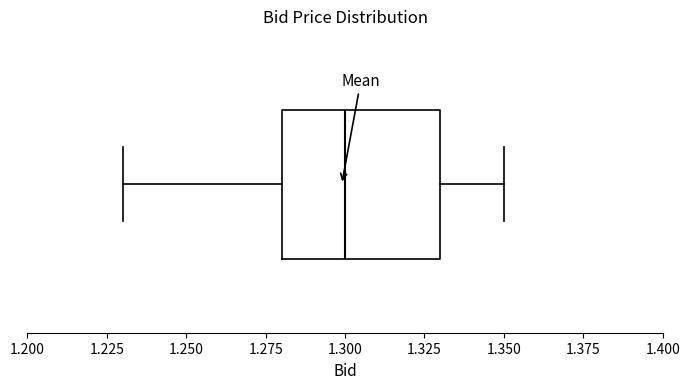

Read this box plot against the x-axis: the position of the median line, the range covered by the box, and the ends of both whiskers. The values are not printed on the chart, so give them approximately, as read against the axis.

median 1.30, box 1.28 to 1.33, whiskers 1.23 to 1.35